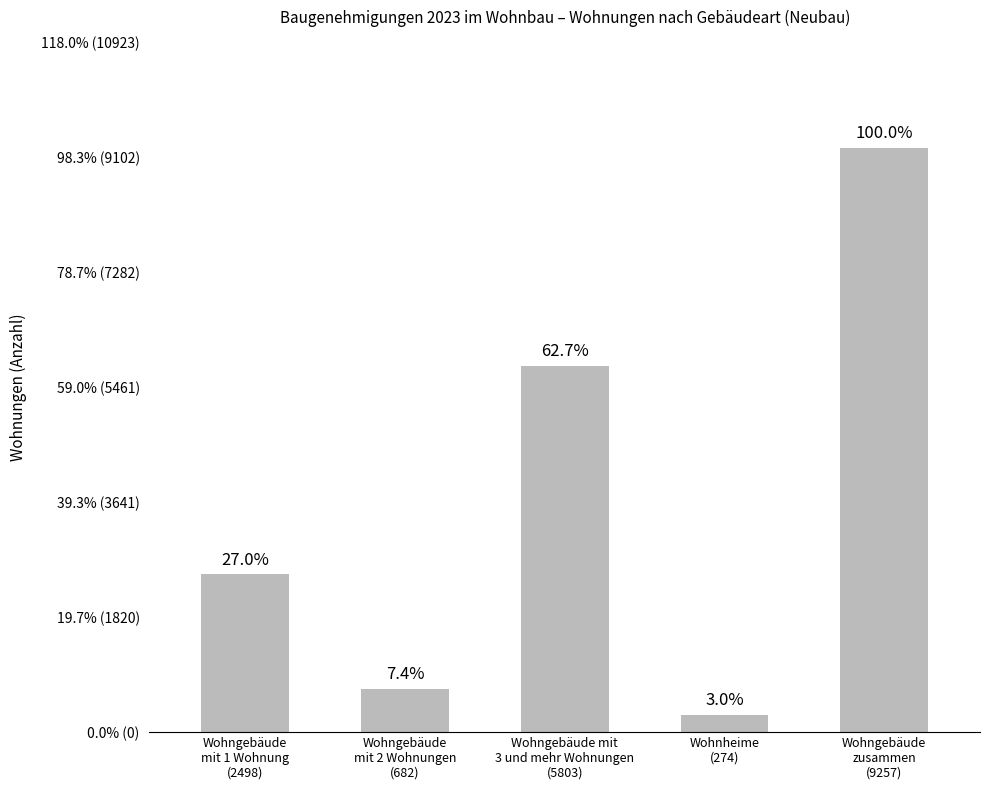

How many bars are there in total?

5